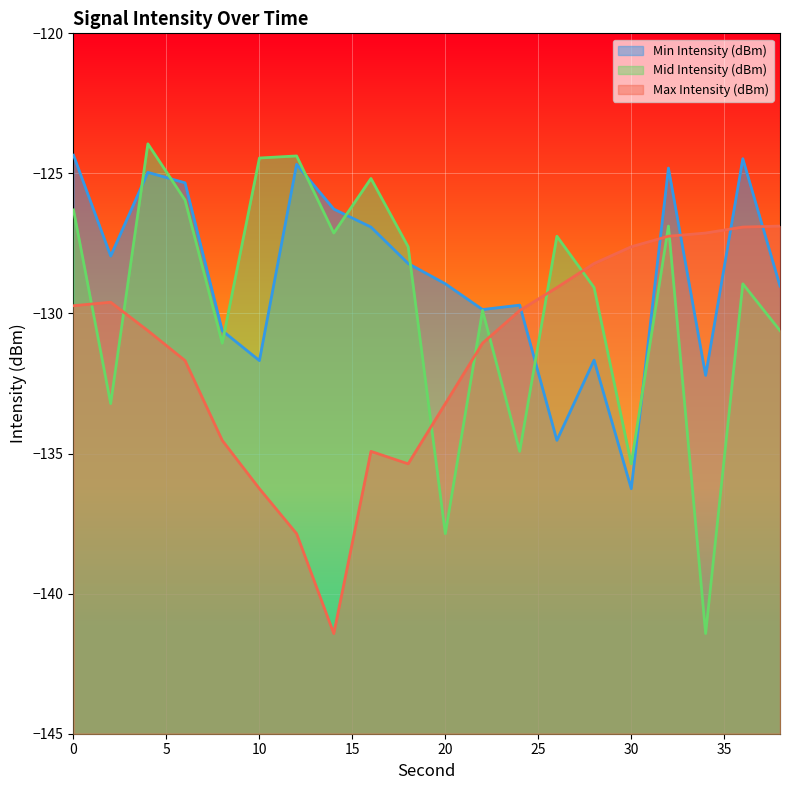

True or false: Mid Intensity (dBm) has a value of -33.0 at 10.

False